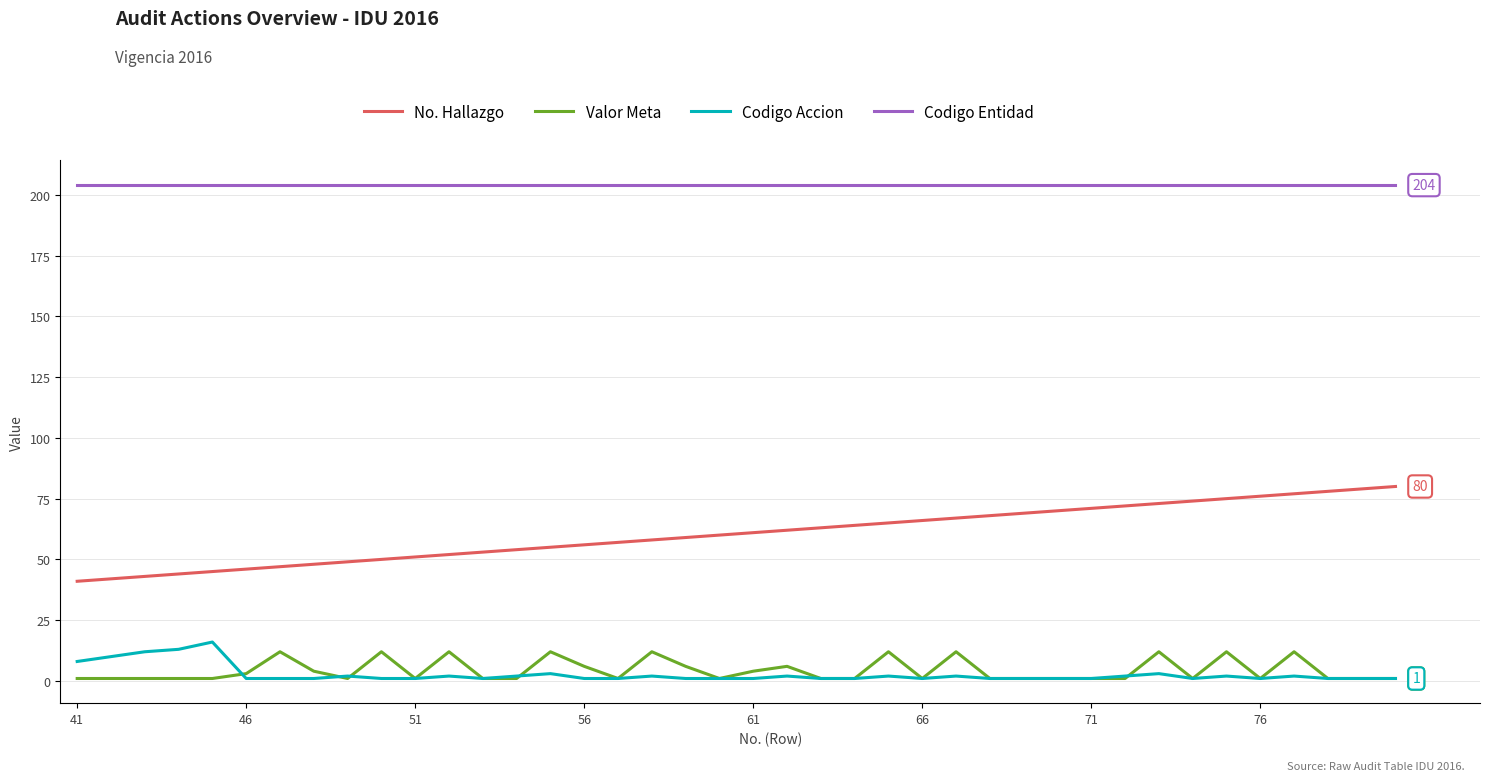

True or false: Codigo Accion and No. Hallazgo cross at least once.

False